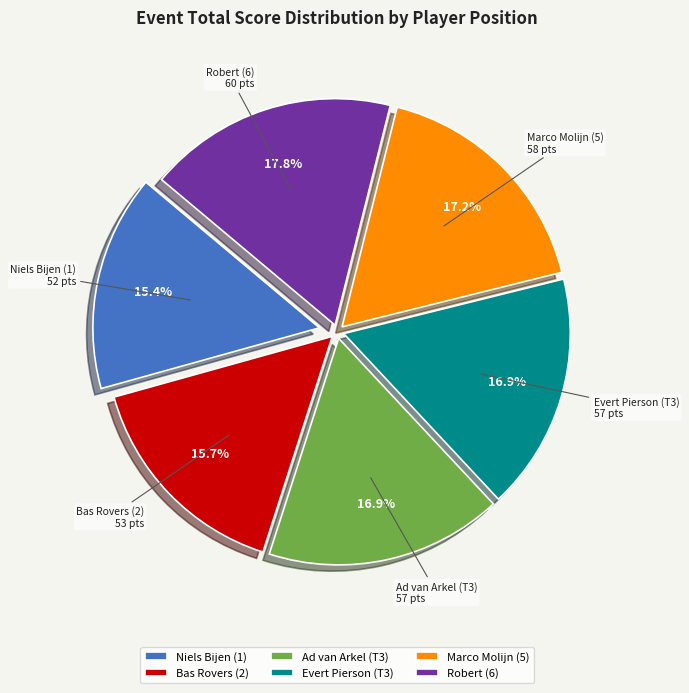

How much of the chart is everything except Marco Molijn (5)?

82.8%